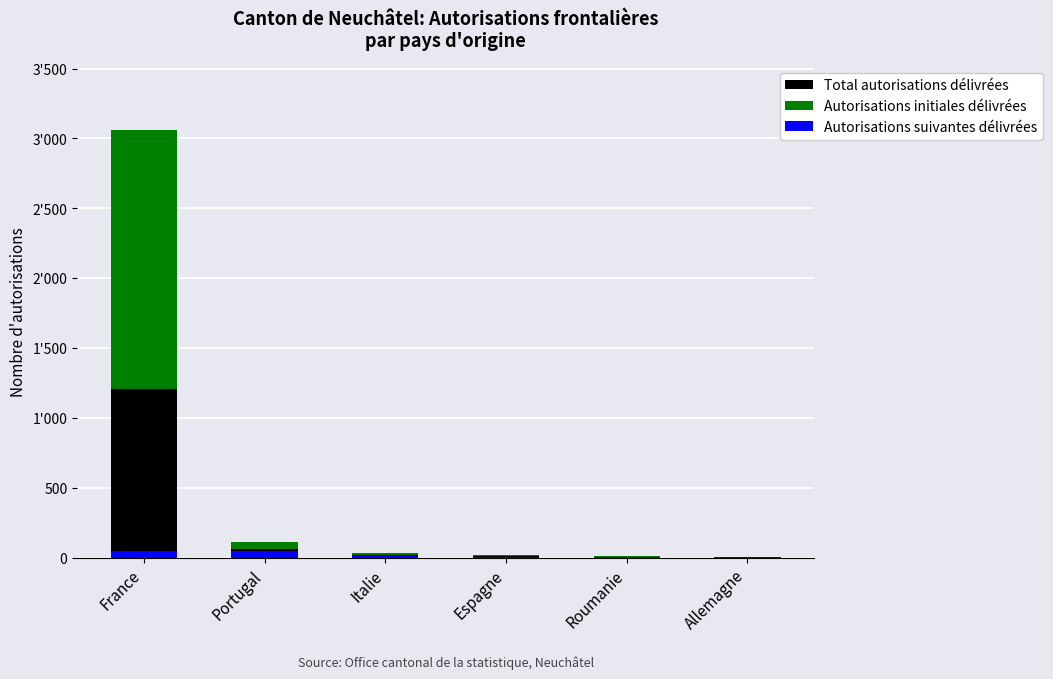

The Autorisations initiales délivrées series shows 20 at Italie. True or false?

False